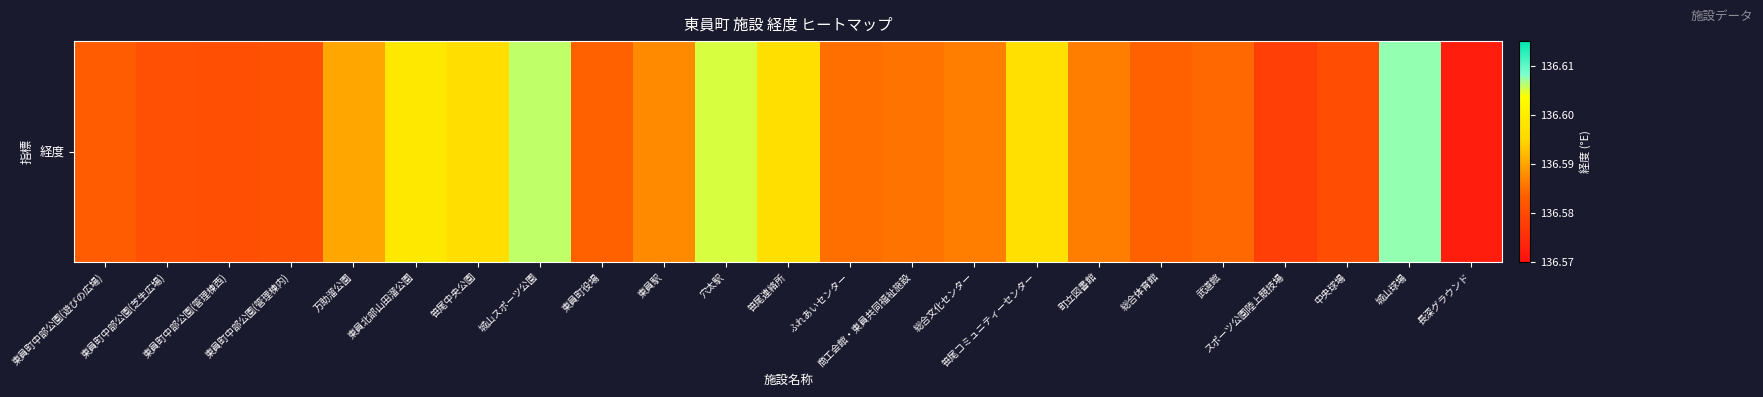

Which label corresponds to the smallest value in the chart?

長深グラウンド